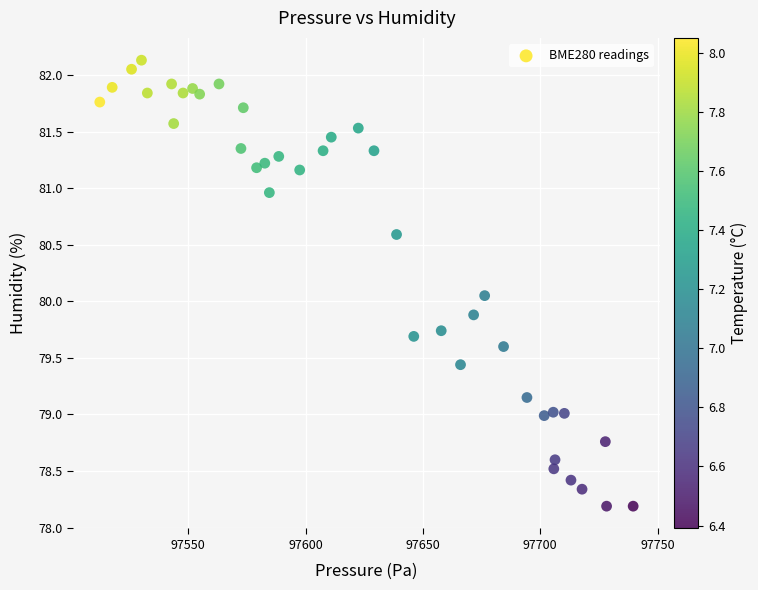

What is the range of X values (max minus min)?

227.2